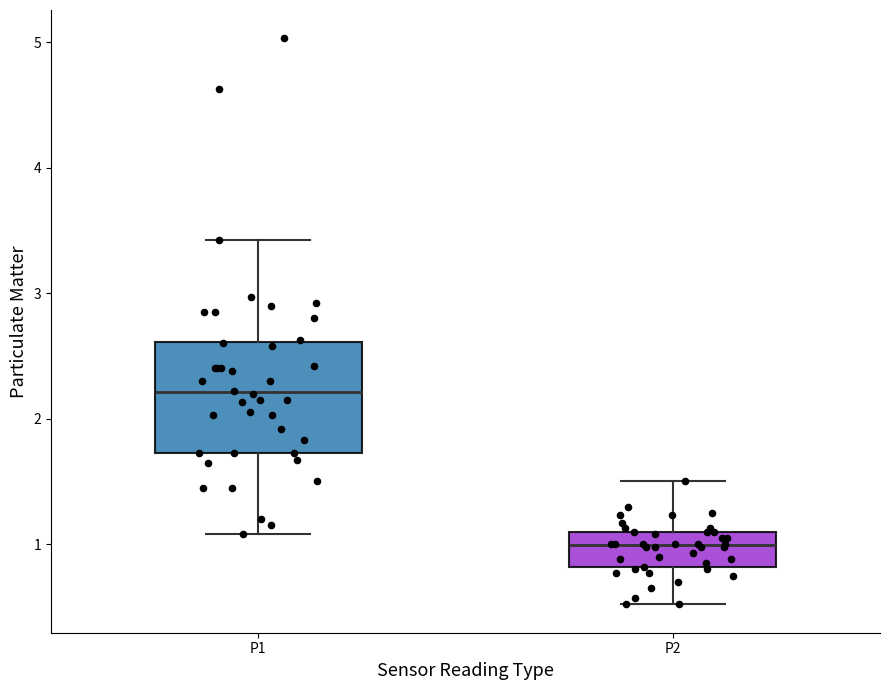

Where does the lower whisker of the box for P1 end on the y-axis? The values are not printed on the chart, so give them approximately, as read against the axis.

1.1